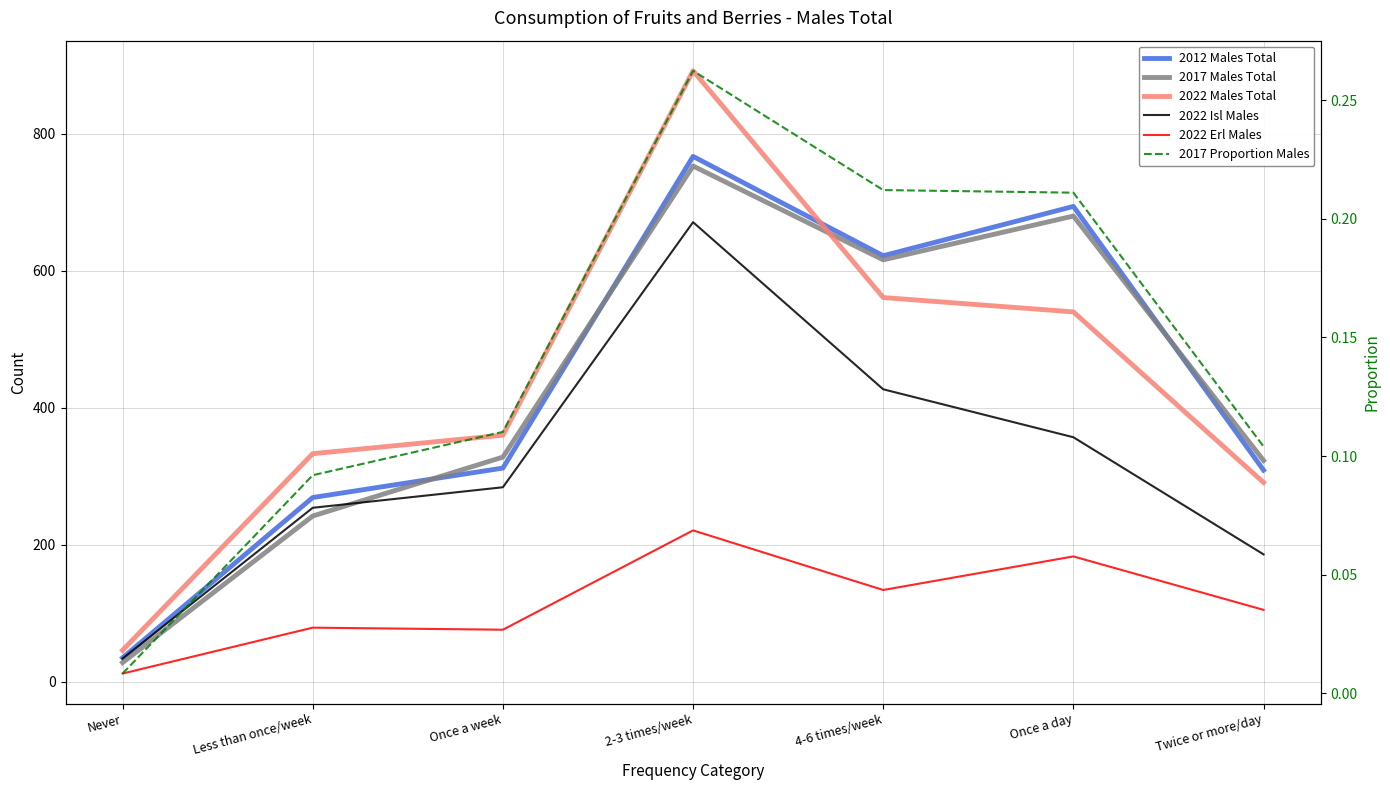

The value of 2017 Males Total at Twice or more/day is 204.3. True or false?

False